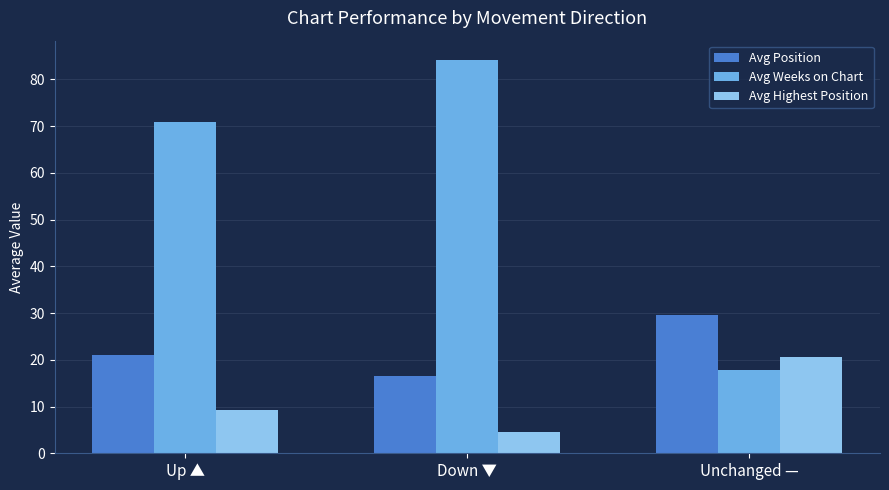

Between Up ▲ and Unchanged —, which series saw the biggest shift?

Avg Weeks on Chart